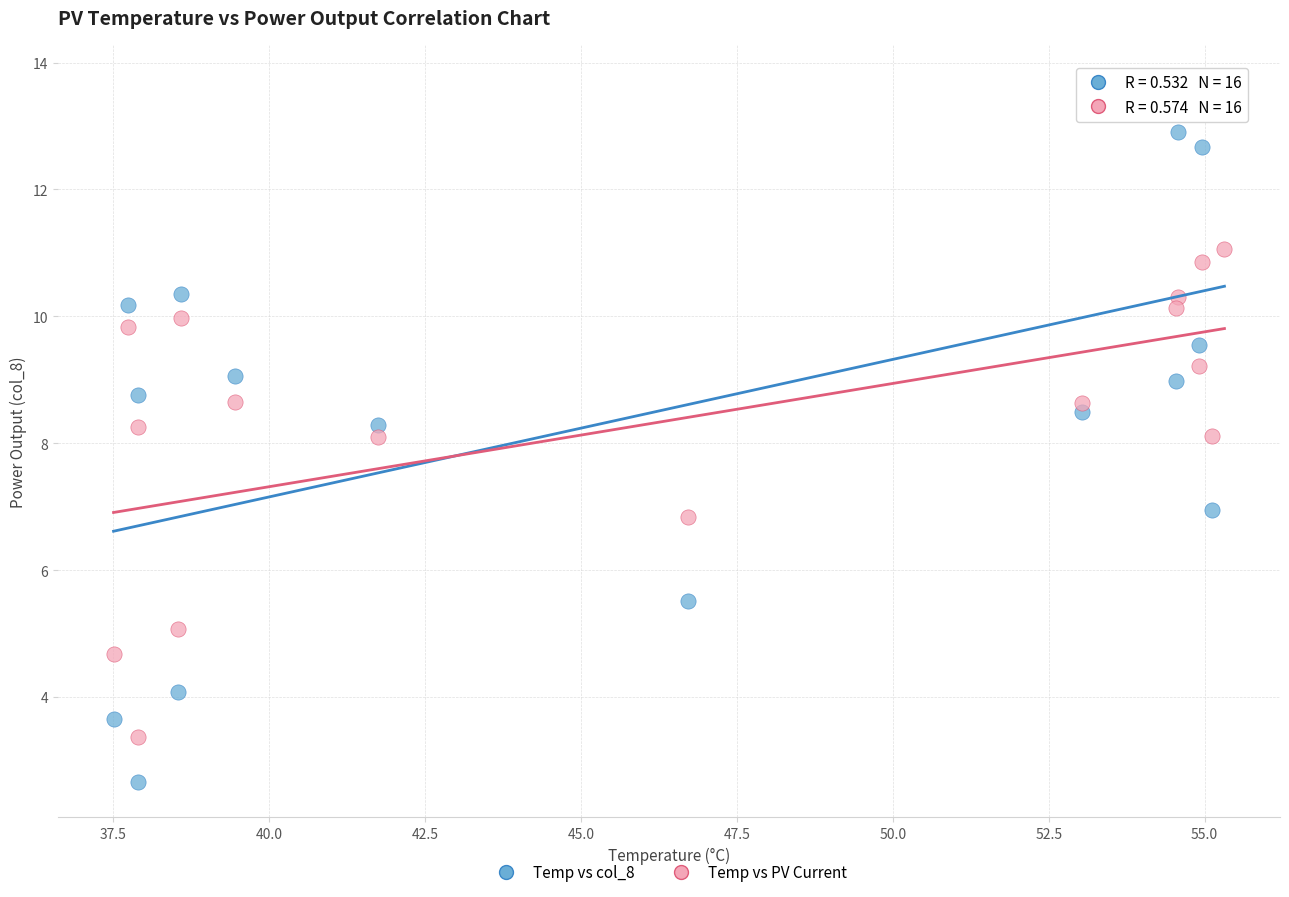

Across all data points, what is the range of X values (max minus min)?

17.8